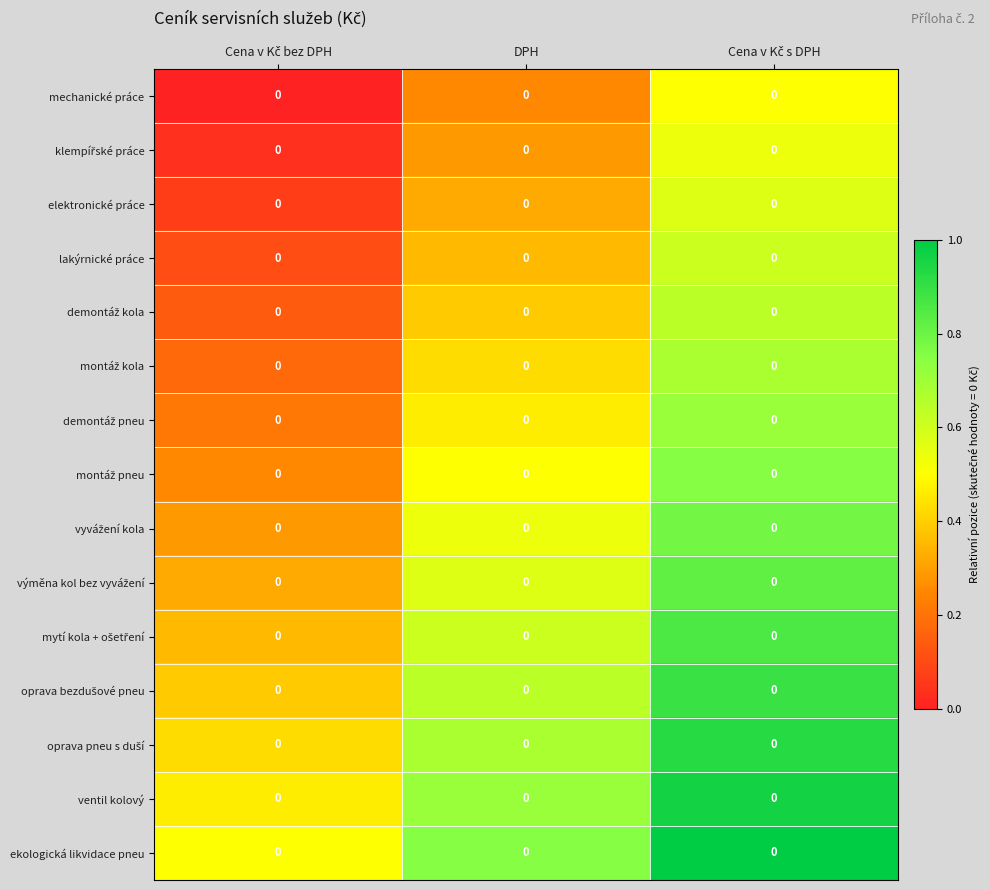

Rank the series by their maximum value, from highest to lowest.

ekologická likvidace pneu, ventil kolový, oprava pneu s duší, oprava bezdušové pneu, mytí kola + ošetření, výměna kol bez vyvážení, vyvážení kola, montáž pneu, demontáž pneu, montáž kola, demontáž kola, lakýrnické práce, elektronické práce, klempířské práce, mechanické práce